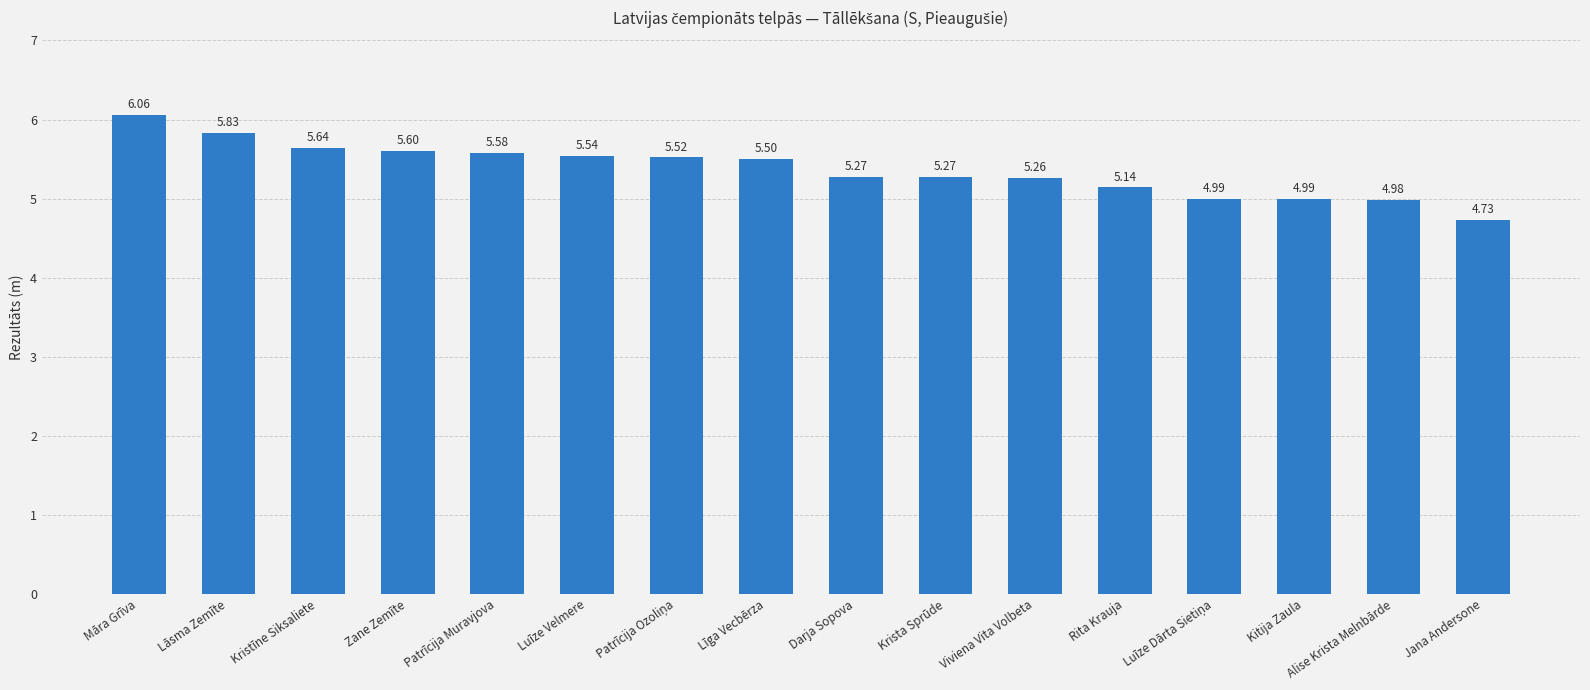

At which label does the data first exceed 5?

Māra Grīva